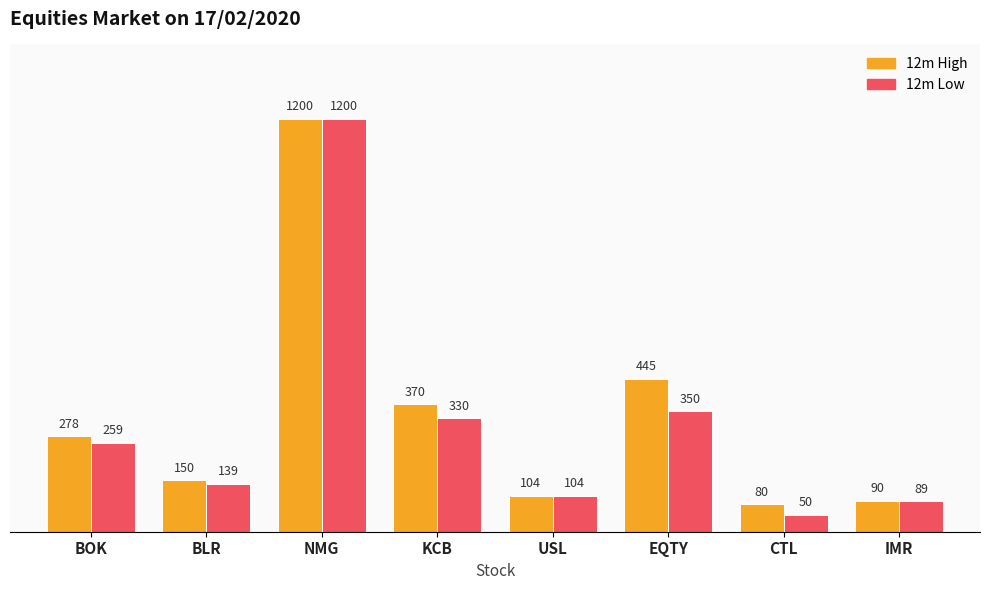

Are the bars grouped side by side (vs. stacked)?

Yes